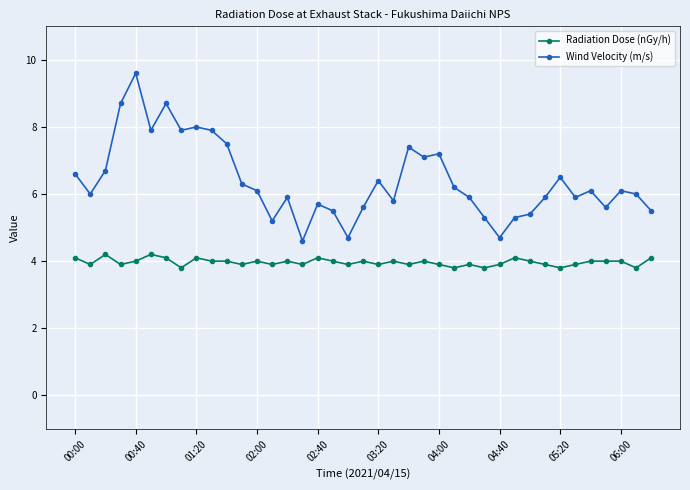

Which series has the widest spread of values?

Wind Velocity (m/s)